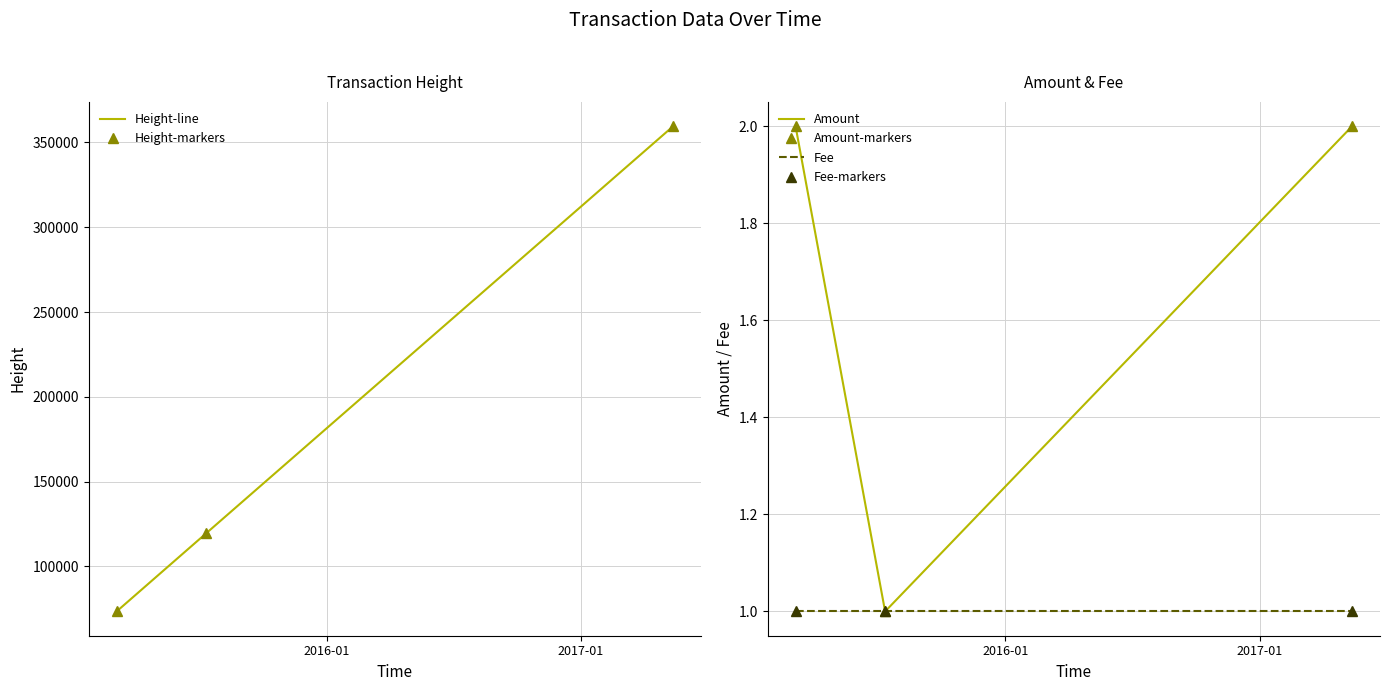

What is the maximum value for Fee-markers?

1